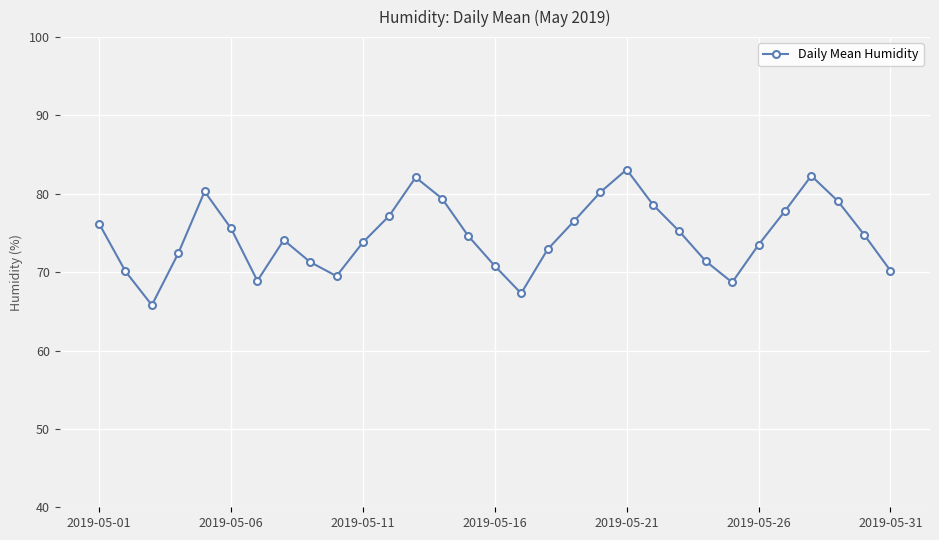

How many categories are shown in the chart?

31